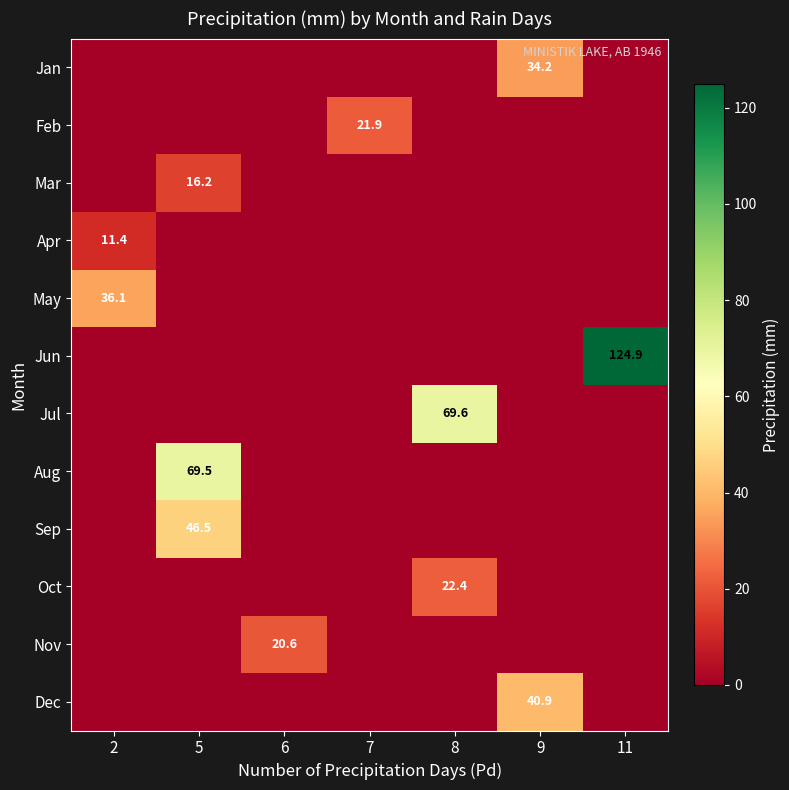

The May series shows 36.1 at 2. True or false?

True